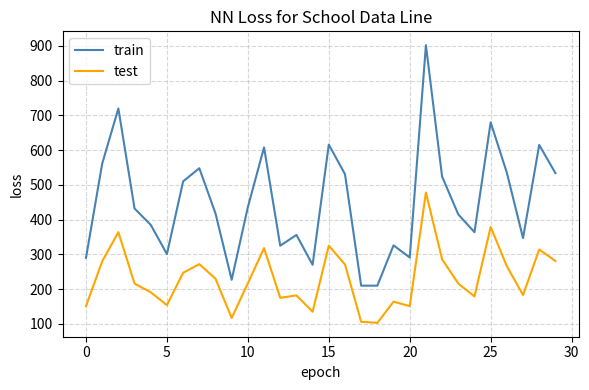

Which series has the largest range (max minus min)?

train